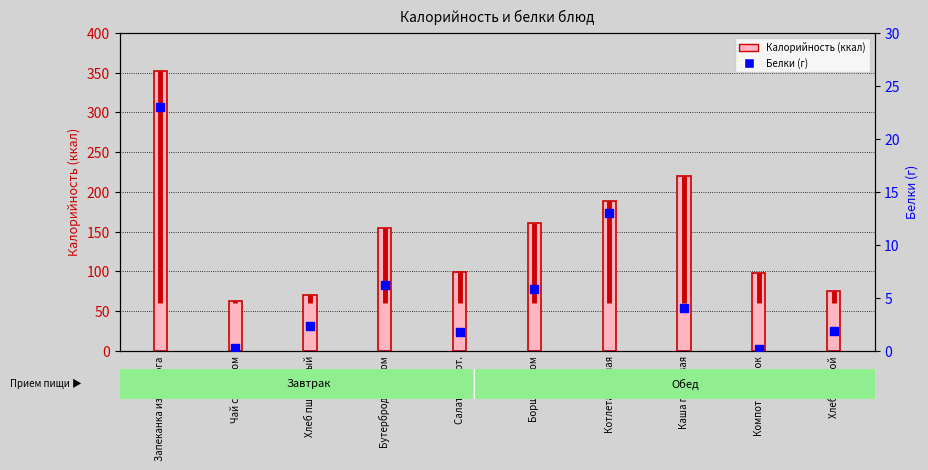

Is the value of Калорийность at Хлеб ржаной greater than the value of Белки at Бутерброд с сыром?

Yes